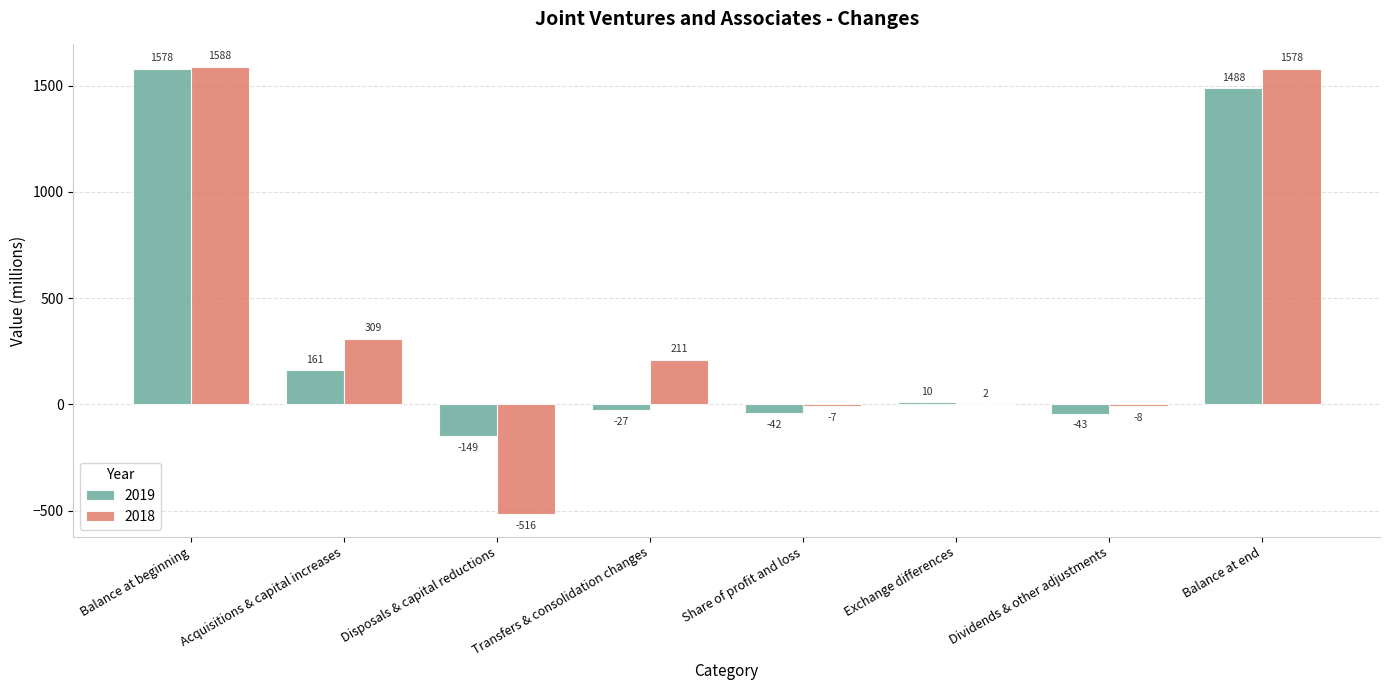

Does the chart contain stacked bars?

No